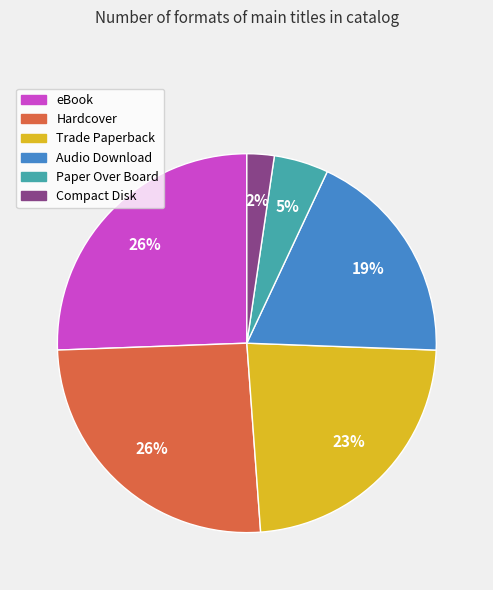

What is the smallest slice in the pie chart?

Compact Disk